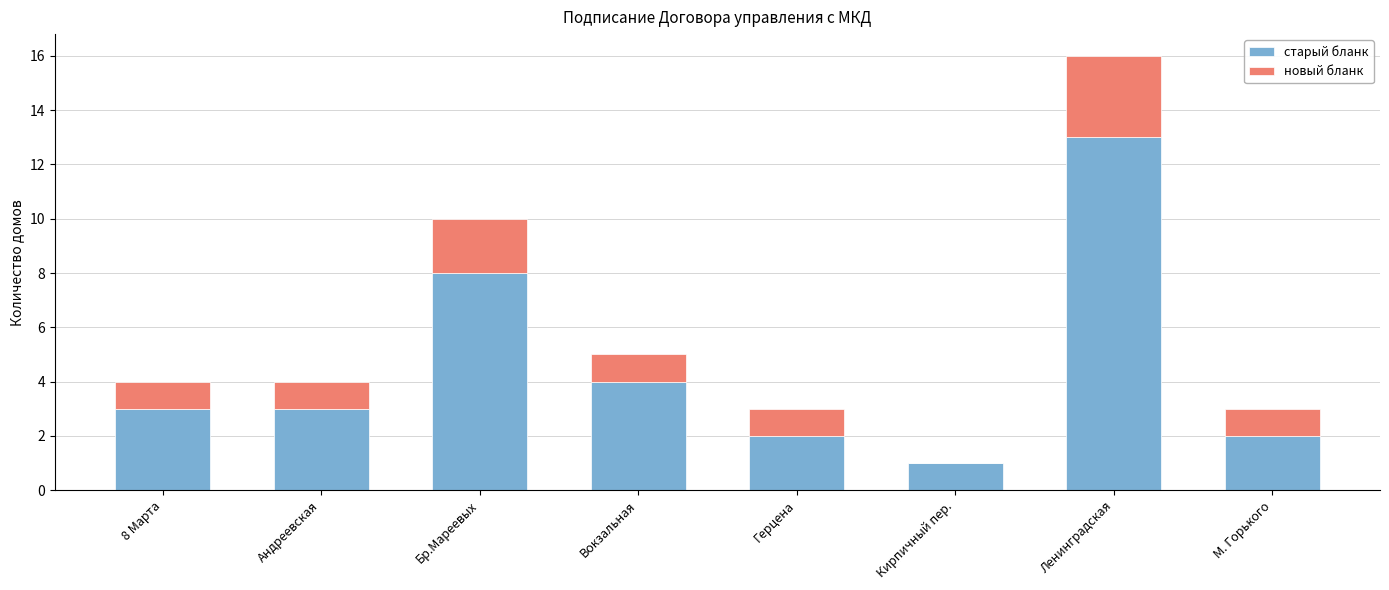

What is the approximate value of старый бланк at Бр.Мареевых?

8